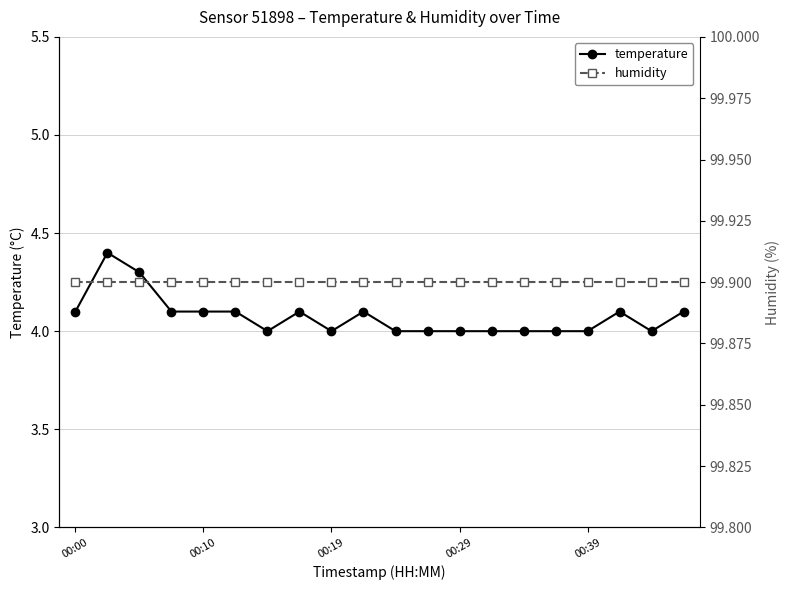

Rank the series at 00:00 from lowest to highest value.

temperature, humidity